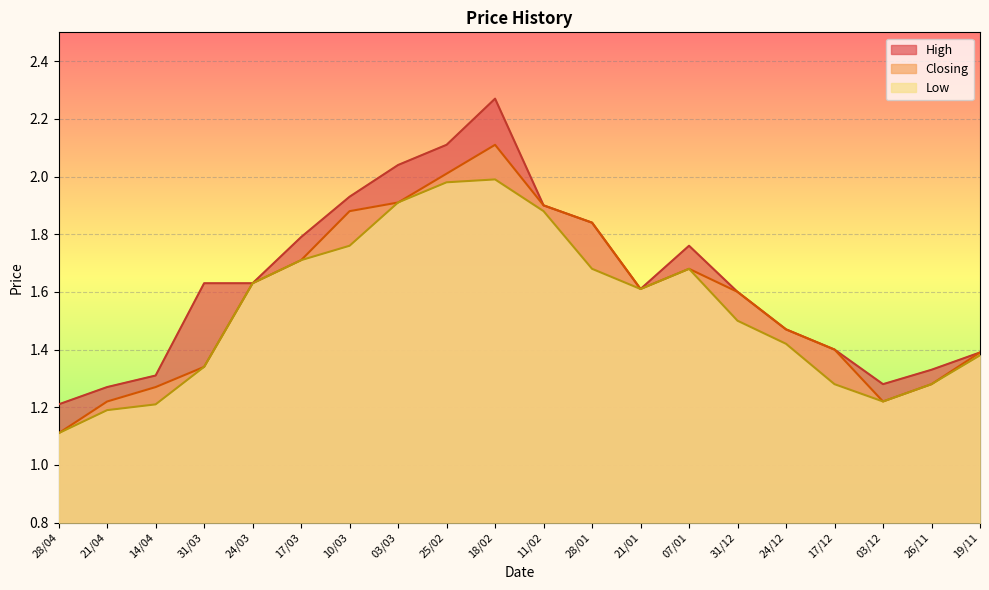

What is the sum of all Closing values?

31.6